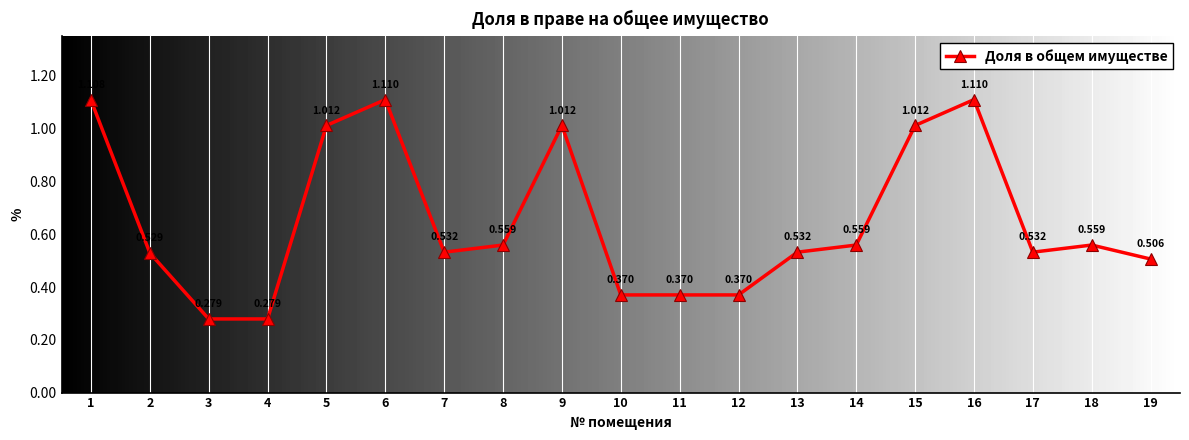

True or false: there are more than 2 points higher than both neighbors.

True